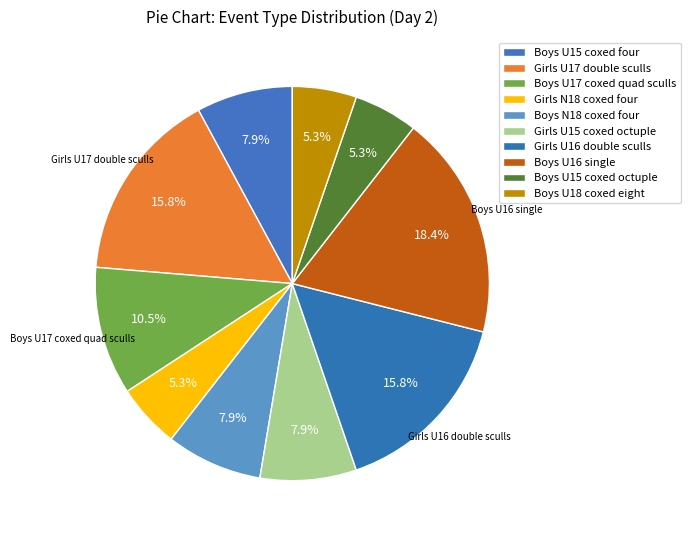

How many segments does this pie chart have?

10